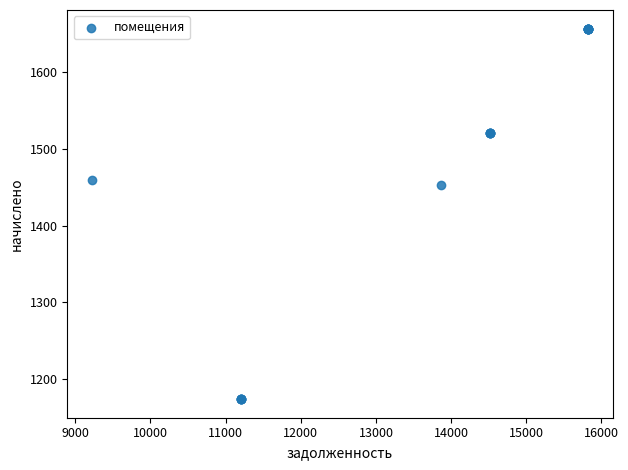

What Y value in the scatter plot is closest to 1415?

1452.7